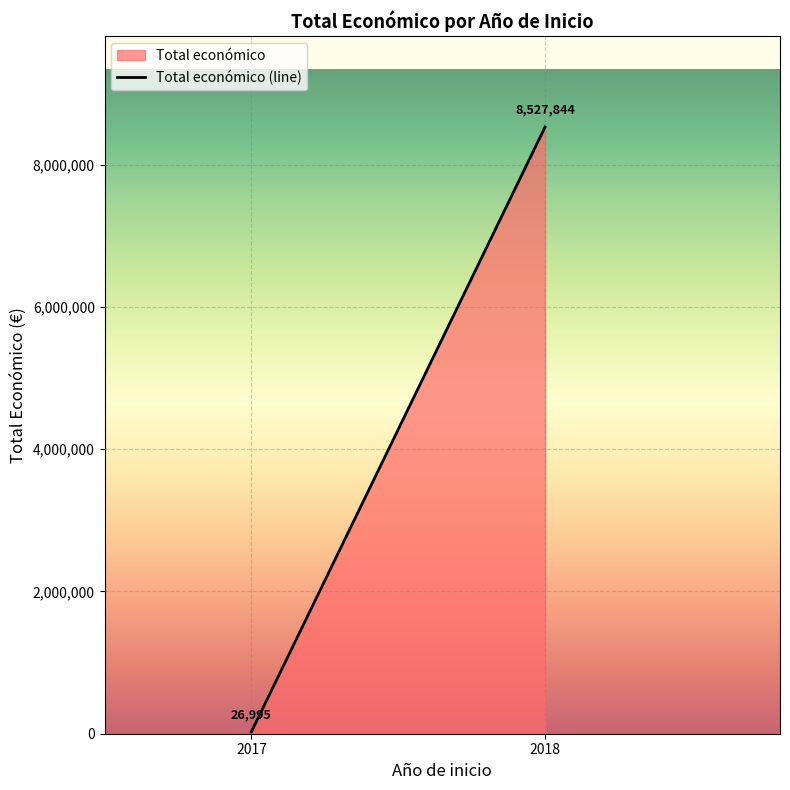

Rank the categories by value from lowest to highest.

2017, 2018